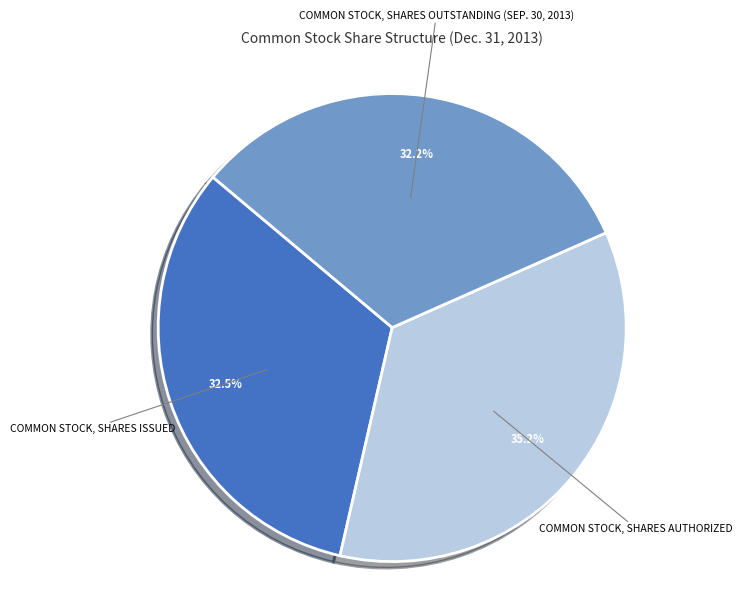

Does any single category account for the majority?

No